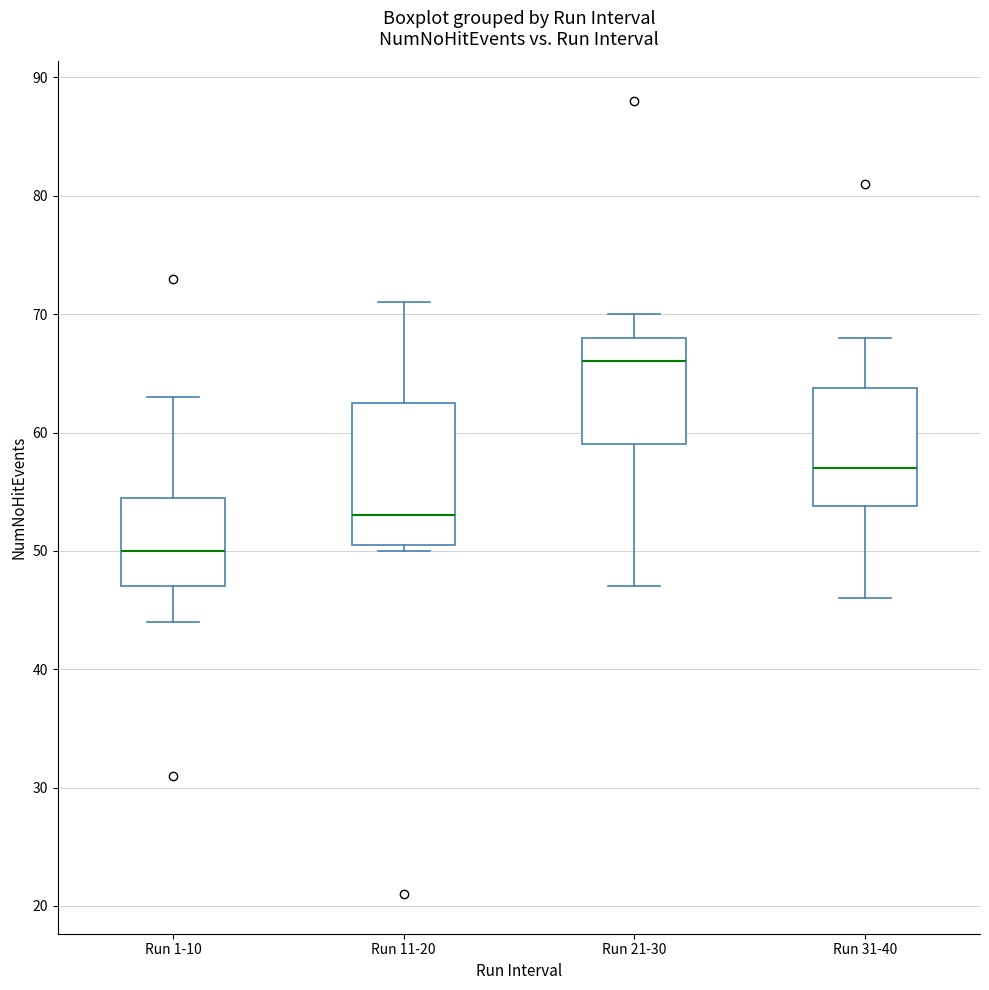

Which box has the lowest median line?

Run 1-10